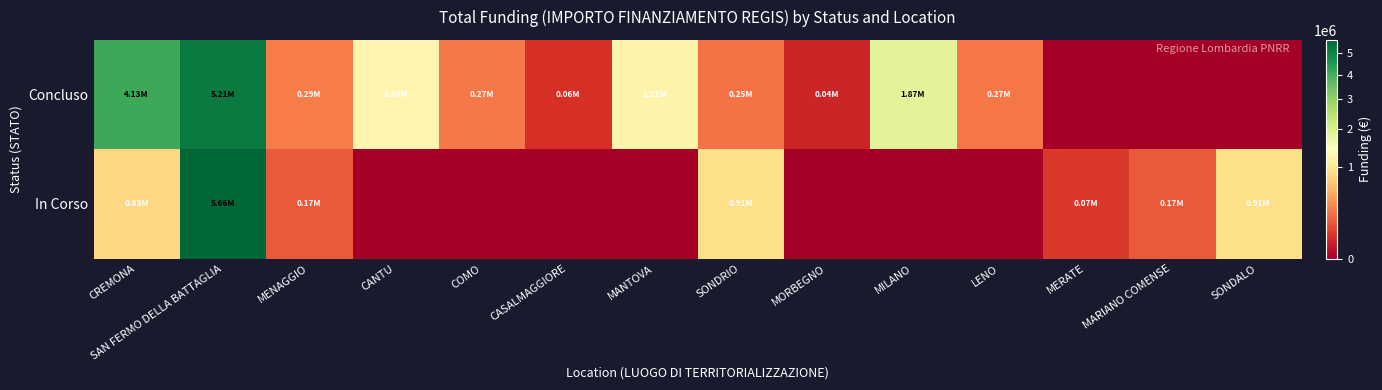

List the series in order of their overall mean, lowest first.

In Corso, Concluso